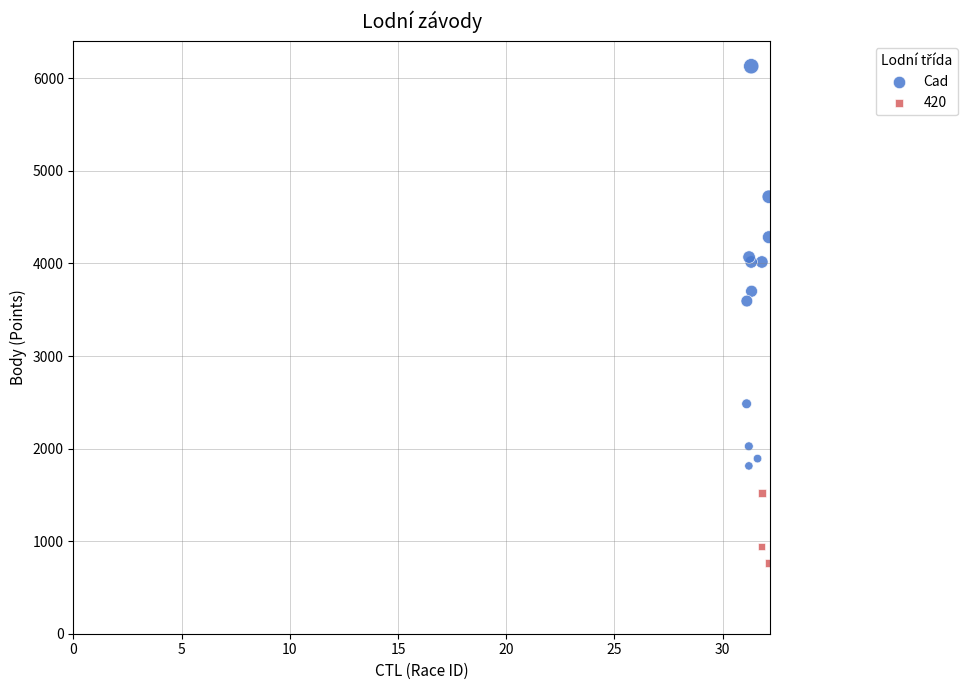

Which series has the largest Y range (max minus min)?

Cad